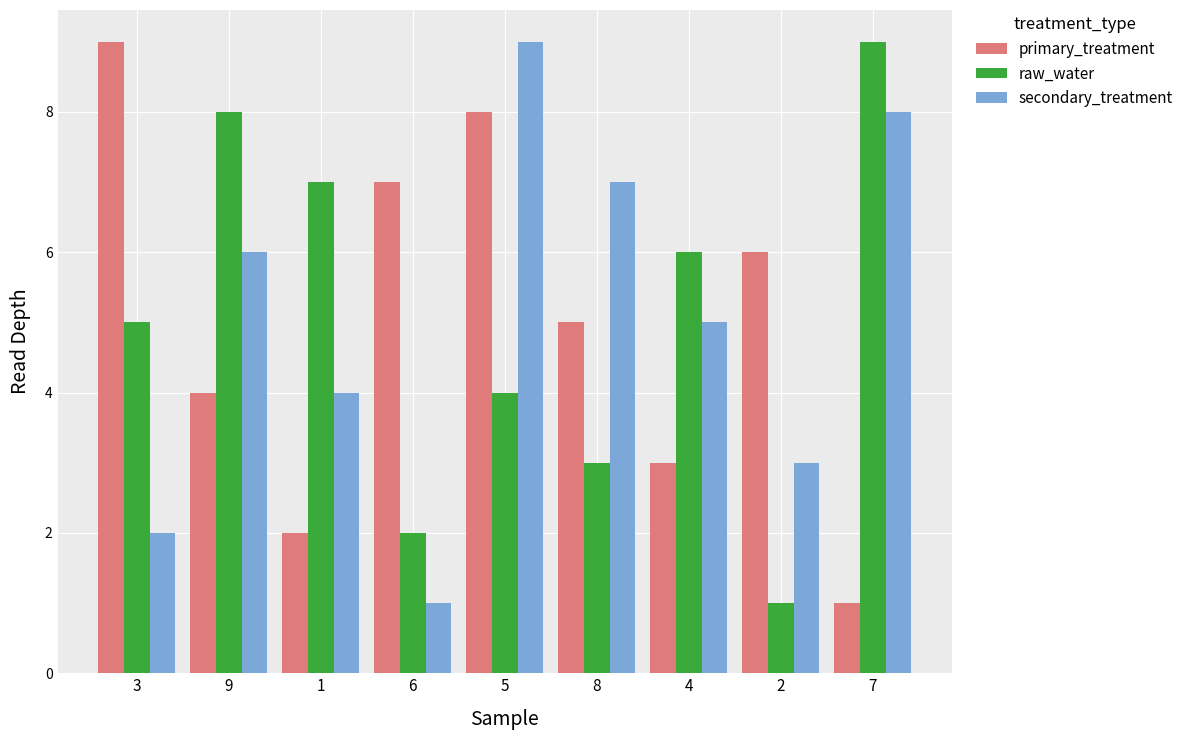

Is the value of raw_water at 4 greater than the value of secondary_treatment at 6?

Yes